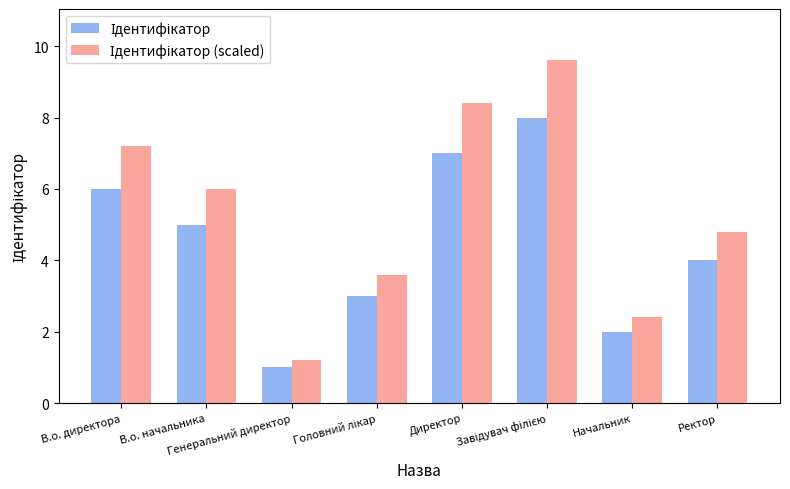

What is the maximum value shown in the chart?

9.6